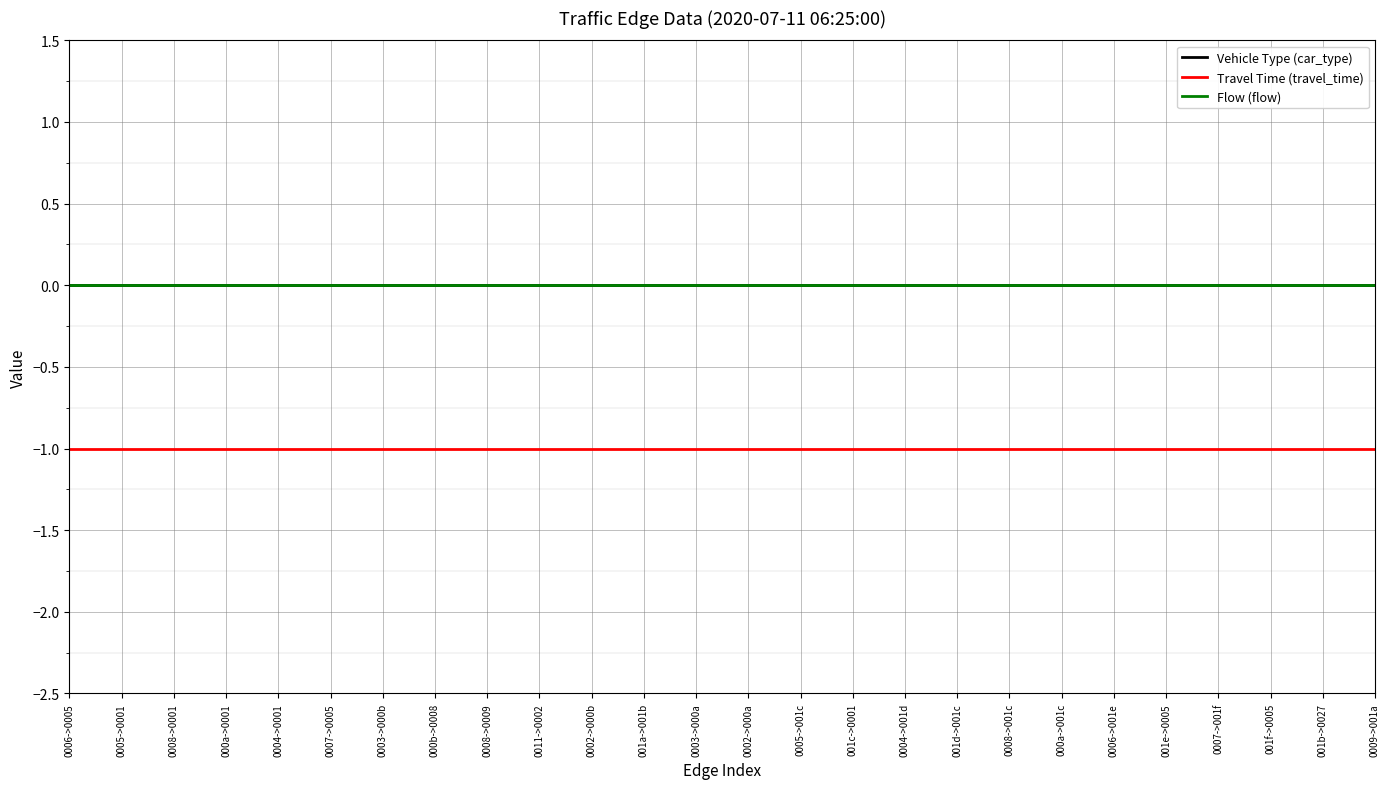

Does the chart have visible grid lines?

Yes